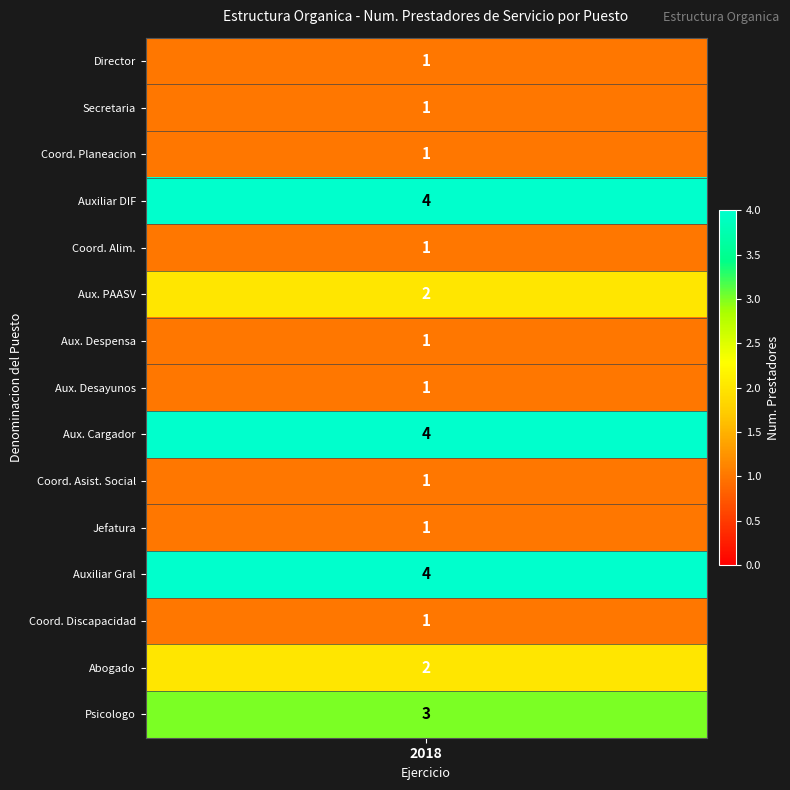

The Director series shows 0 at 4. True or false?

False